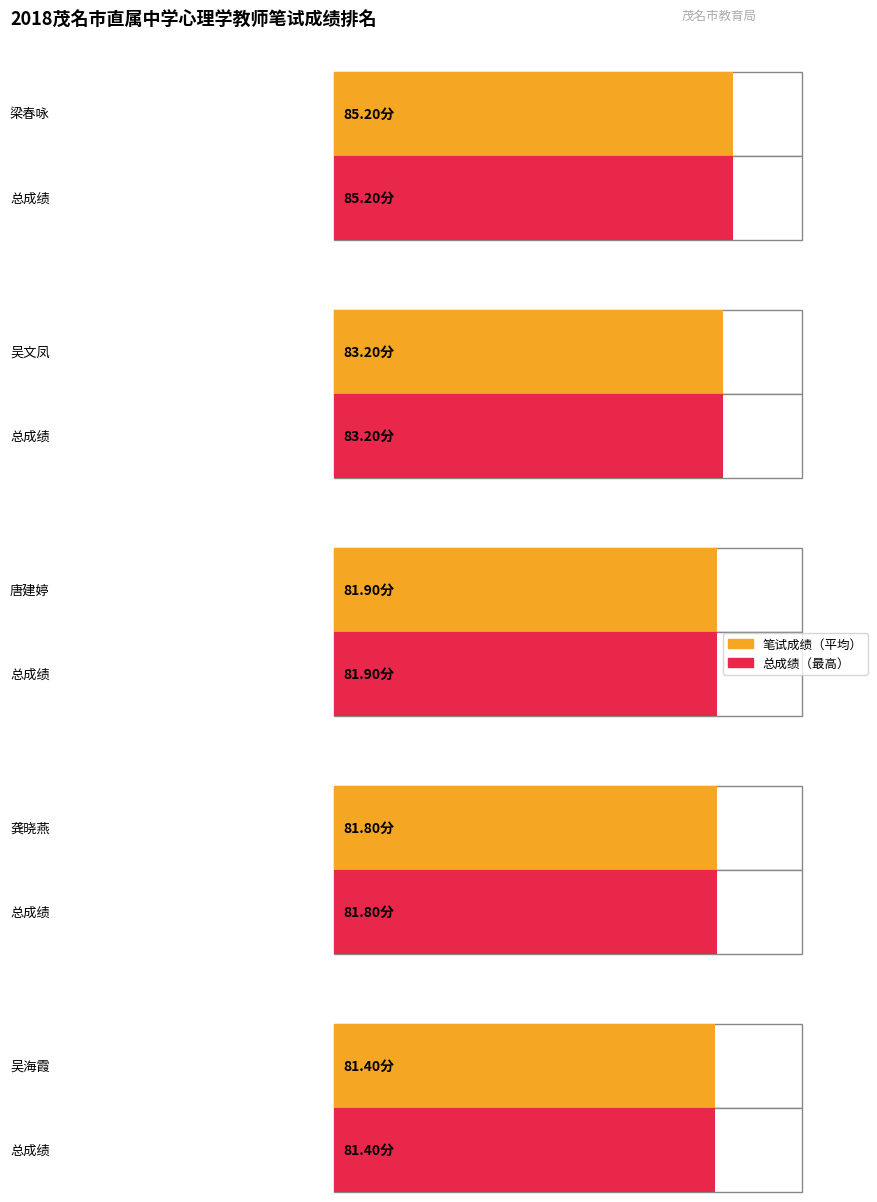

What is the maximum value for 最高总成绩?

85.2